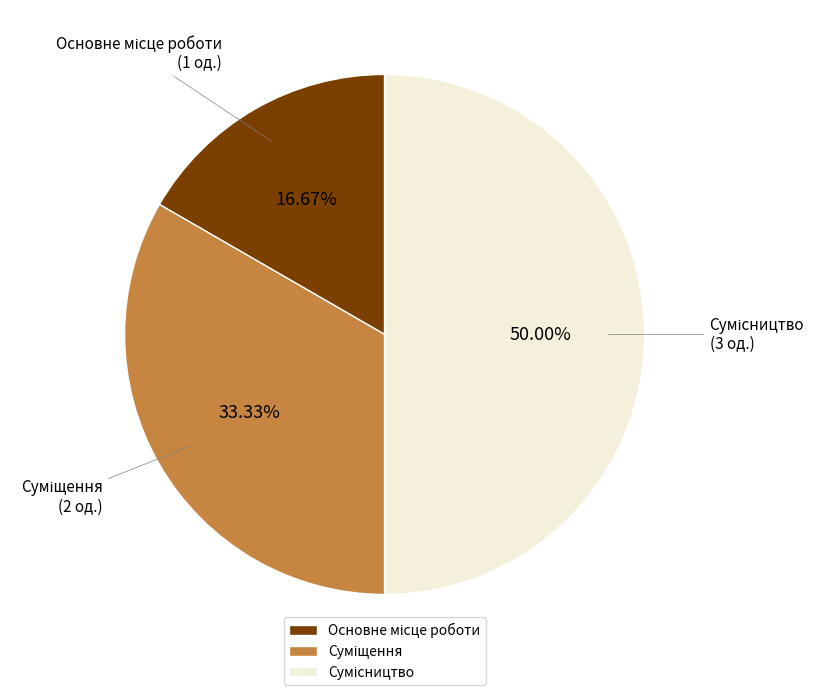

True or false: Основне місце роботи accounts for 26% of the total.

False